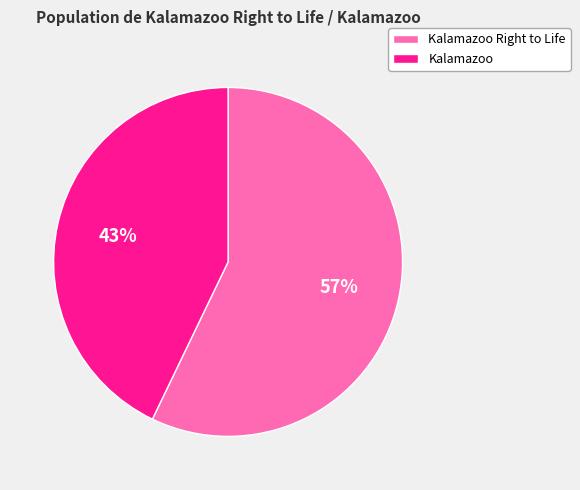

Which slice is the largest?

Kalamazoo Right to Life